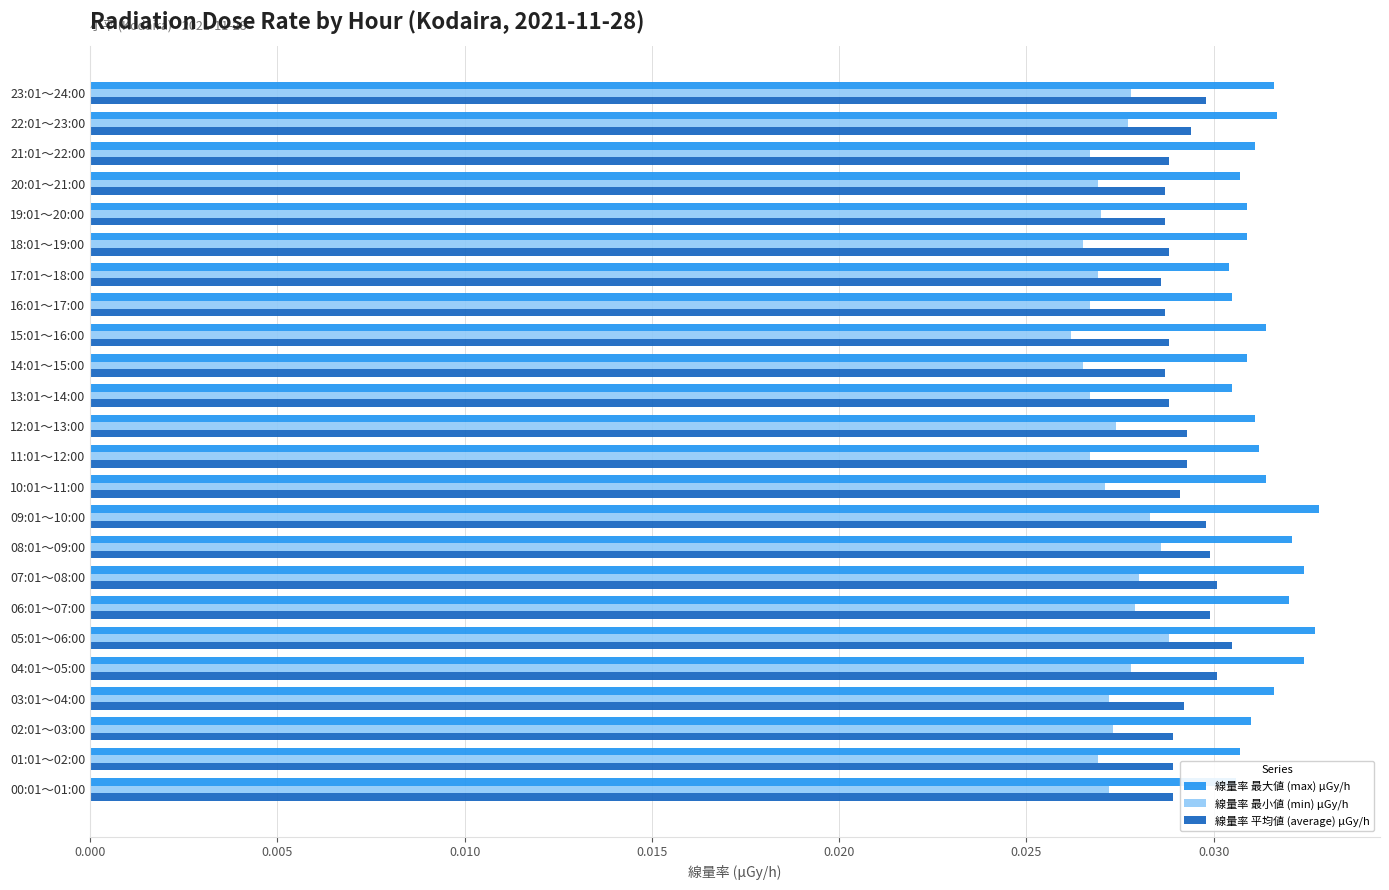

At which category is the sum across all series the highest?

05:01～06:00